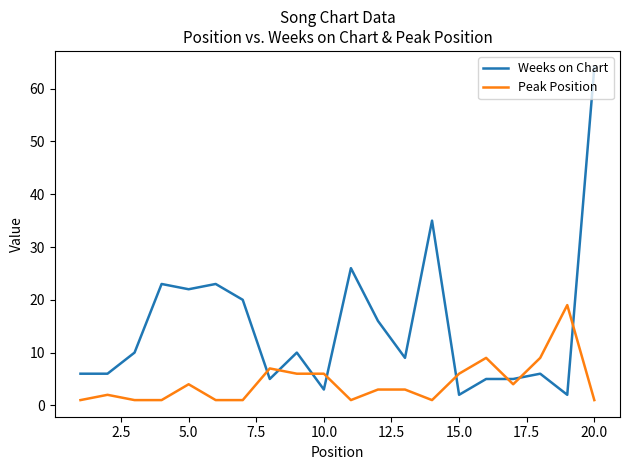

Which series has the largest range (max minus min)?

Weeks on Chart